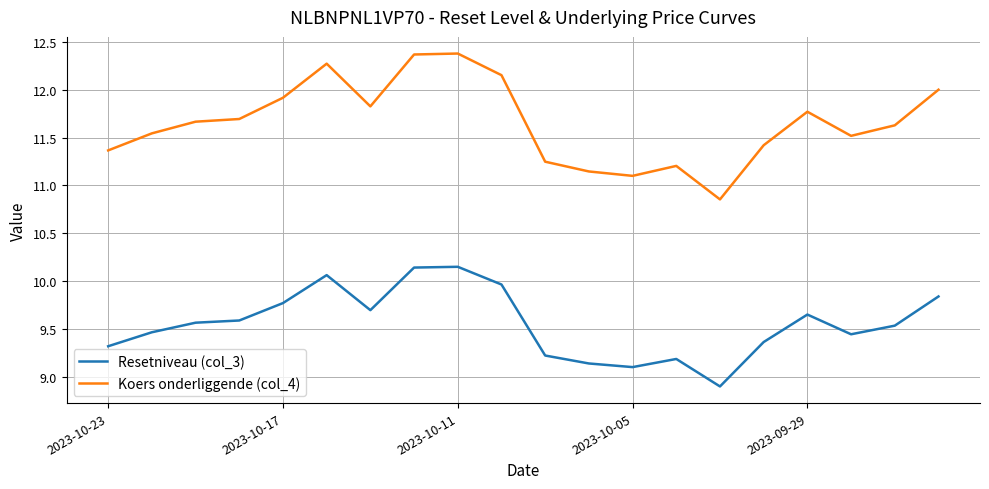

Which series has the largest range (max minus min)?

Koers onderliggende (col_4)